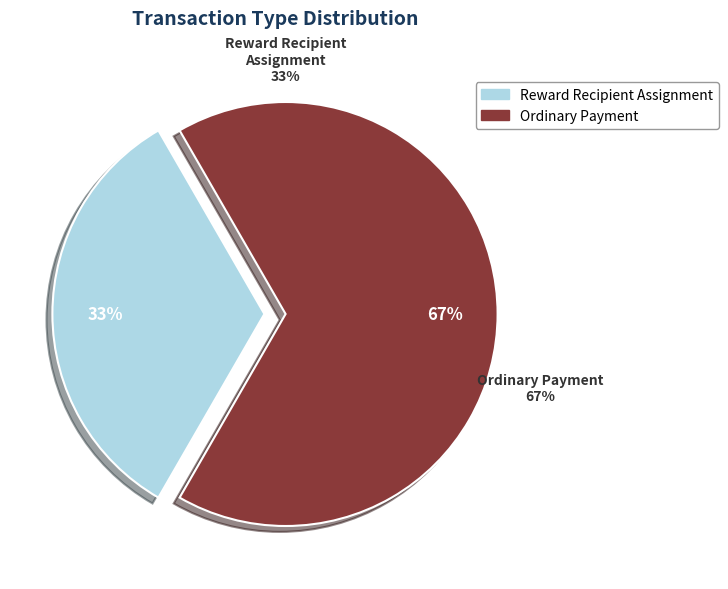

Which has a higher value, Reward Recipient Assignment or Ordinary Payment?

Ordinary Payment